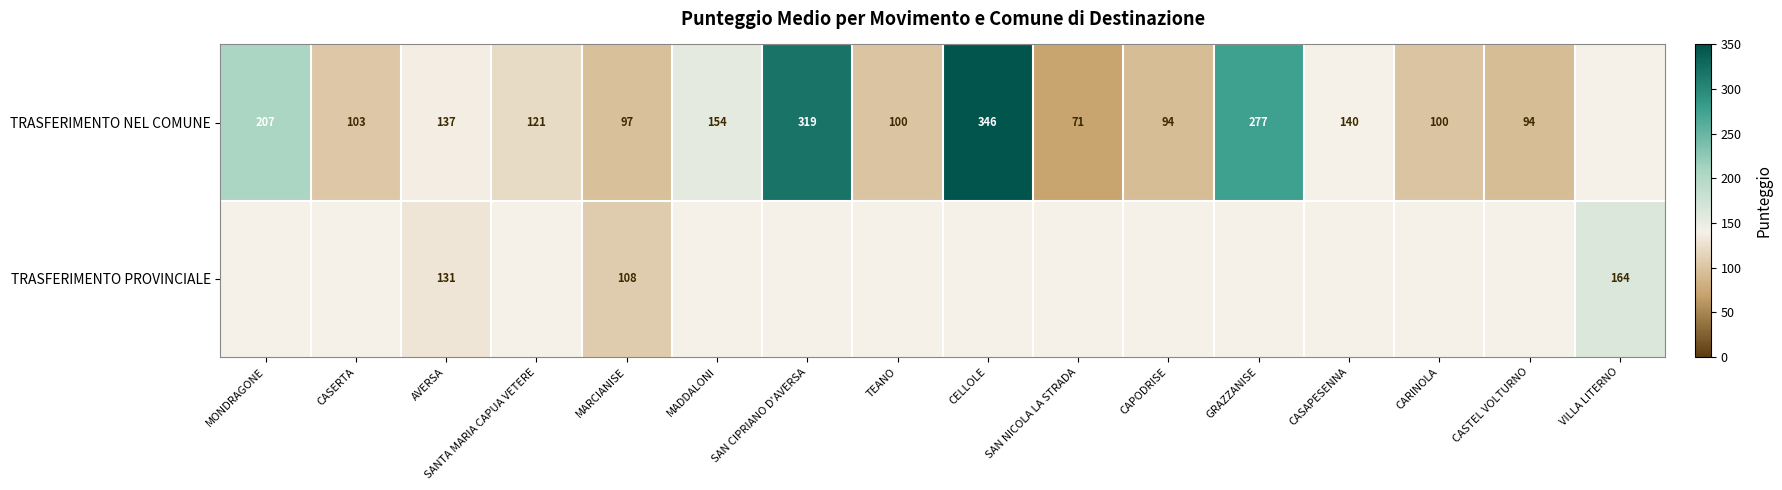

Is it true that TRASFERIMENTO NEL COMUNE equals 71 at SAN NICOLA LA STRADA?

True